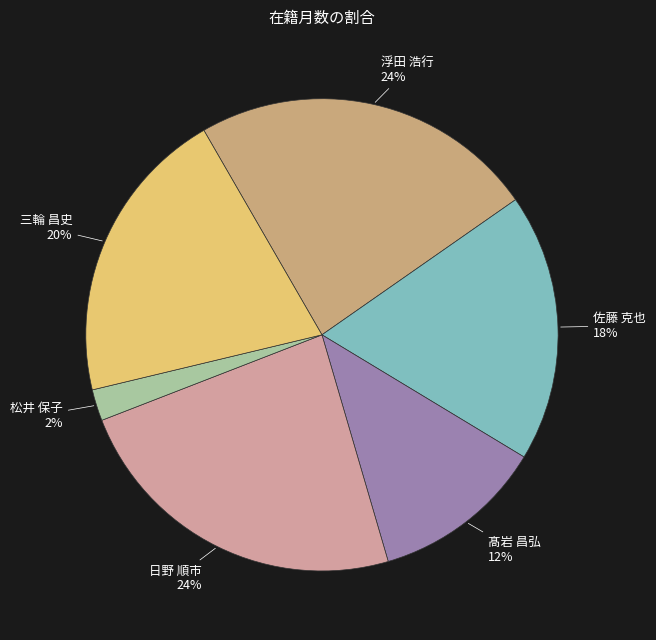

Is the sum of 三輪 昌史 and 松井 保子 greater than half?

No